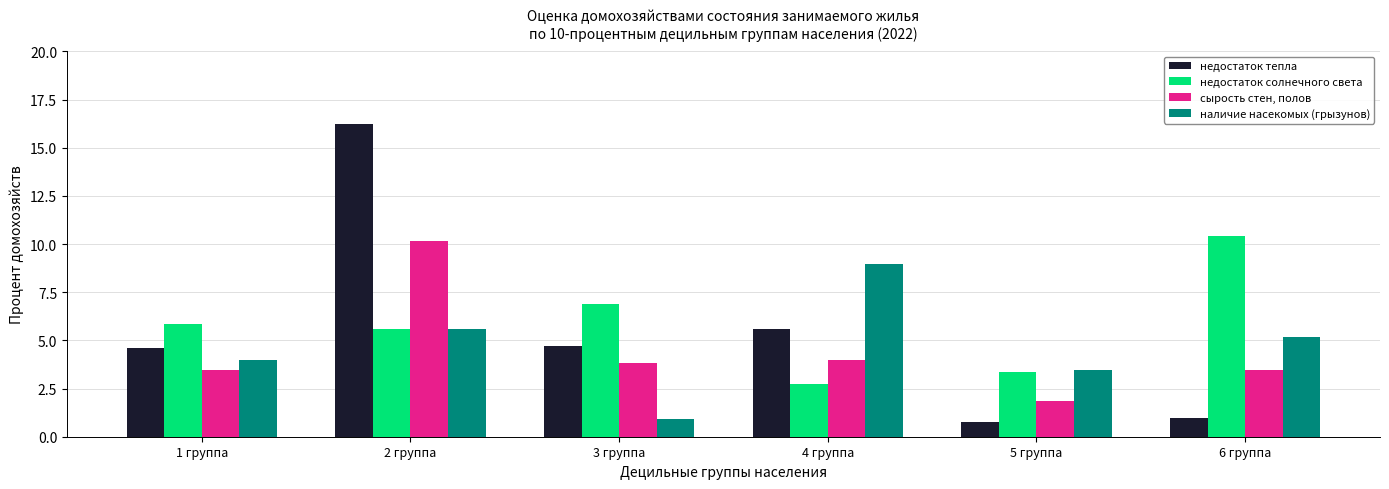

What is the sum of all наличие насекомых (грызунов) values?

28.1